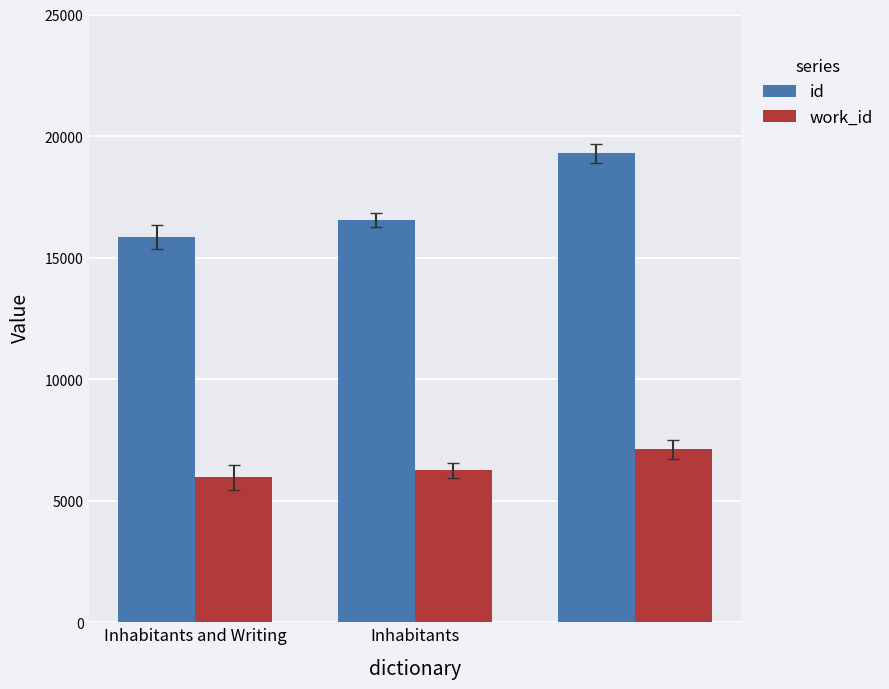

What is the maximum value for id?

19289